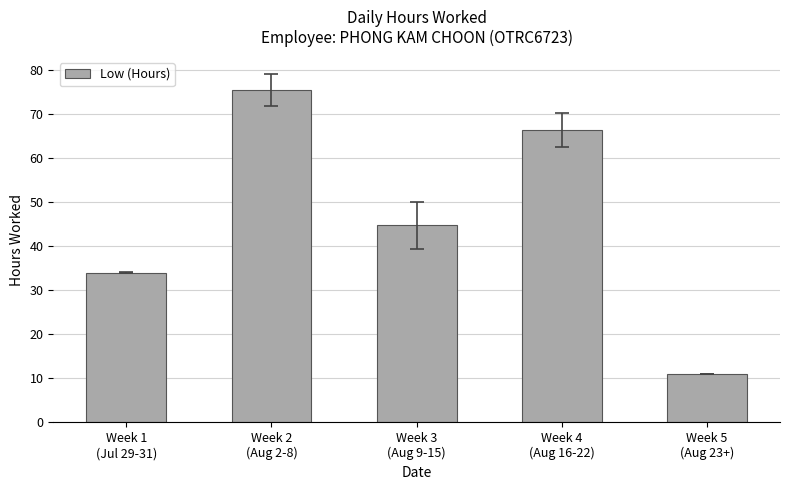

What is the label of the 3rd bar from the right?

Week 3
(Aug 9-15)